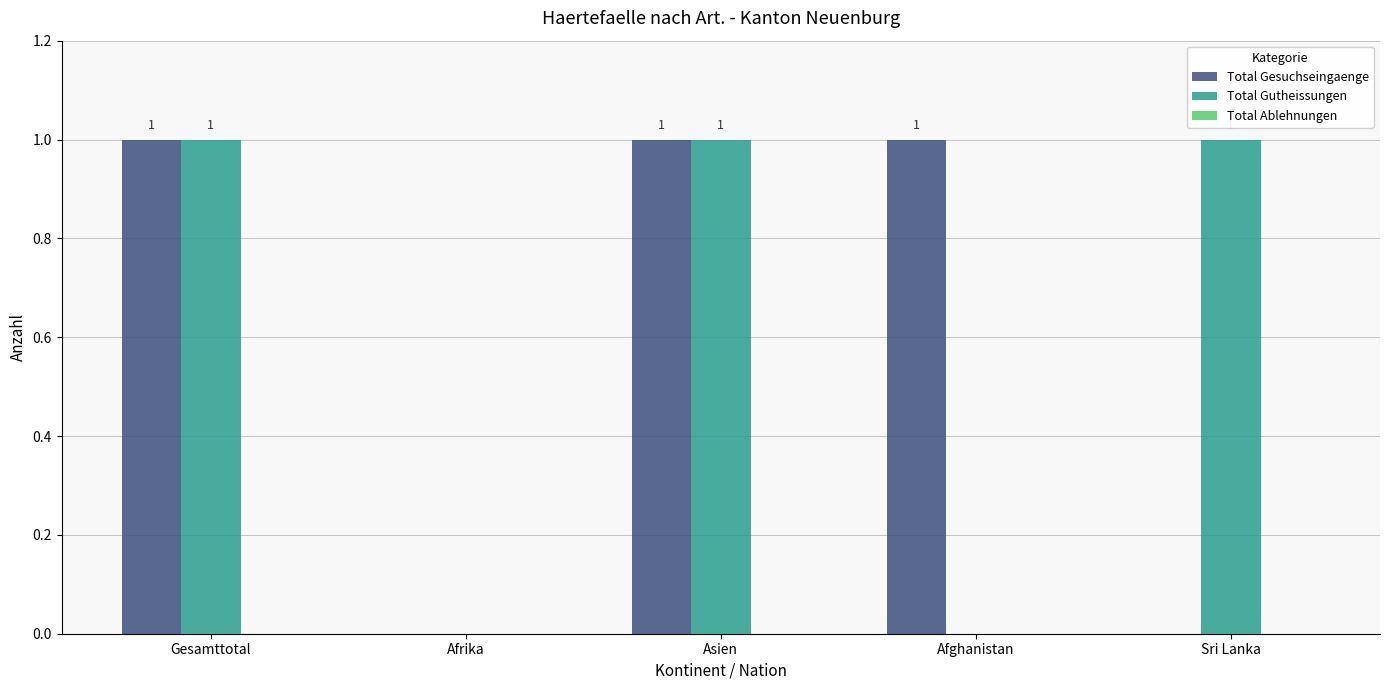

True or false: Total Gesuchseingaenge has a value of 1 at Afghanistan.

True